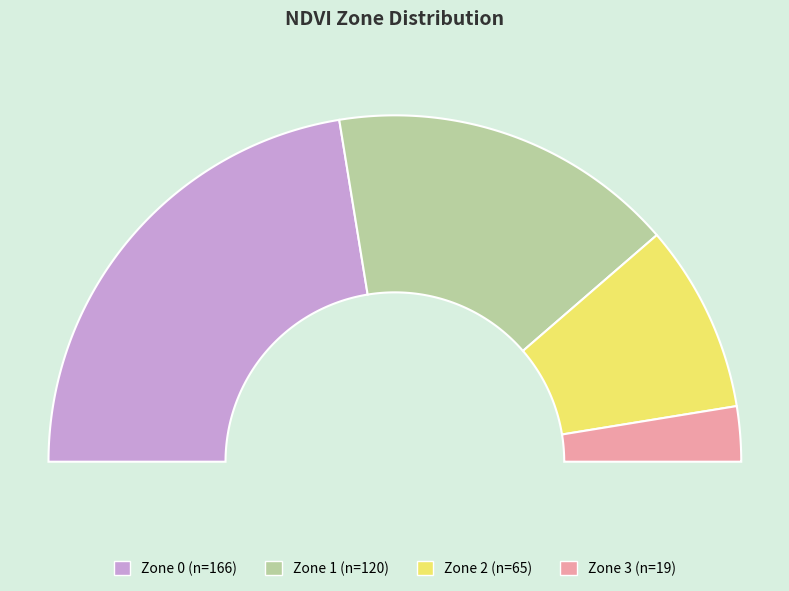

Is there any slice that represents more than half of the pie?

No